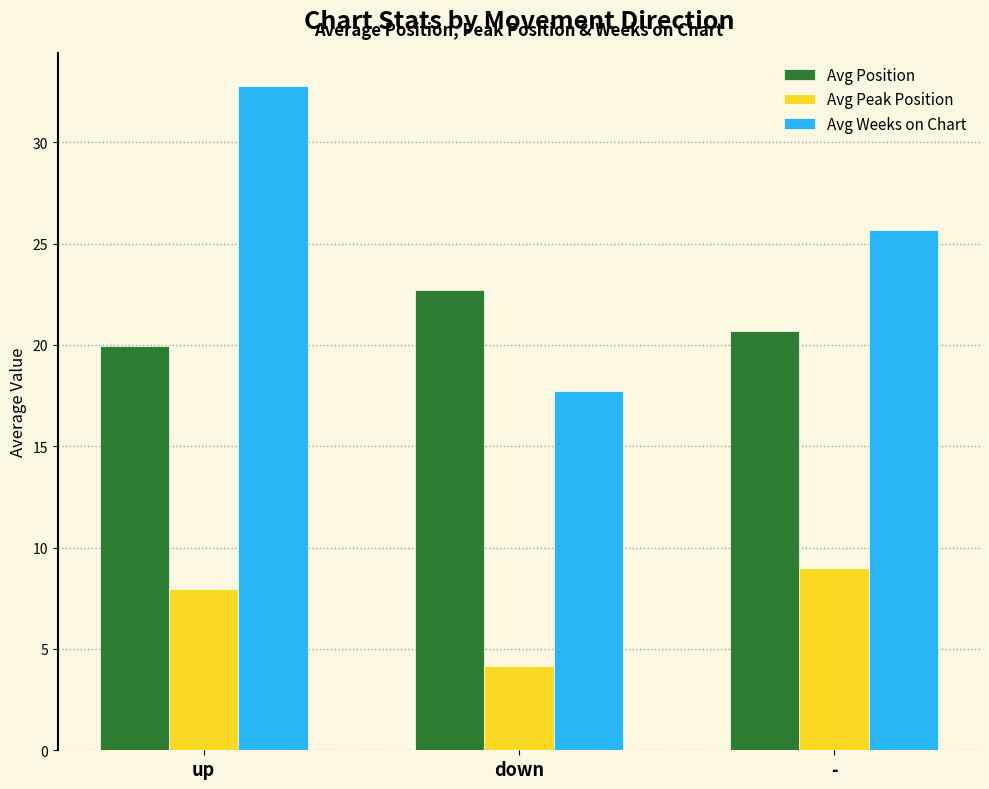

What is the maximum value for Avg Weeks on Chart?

32.8